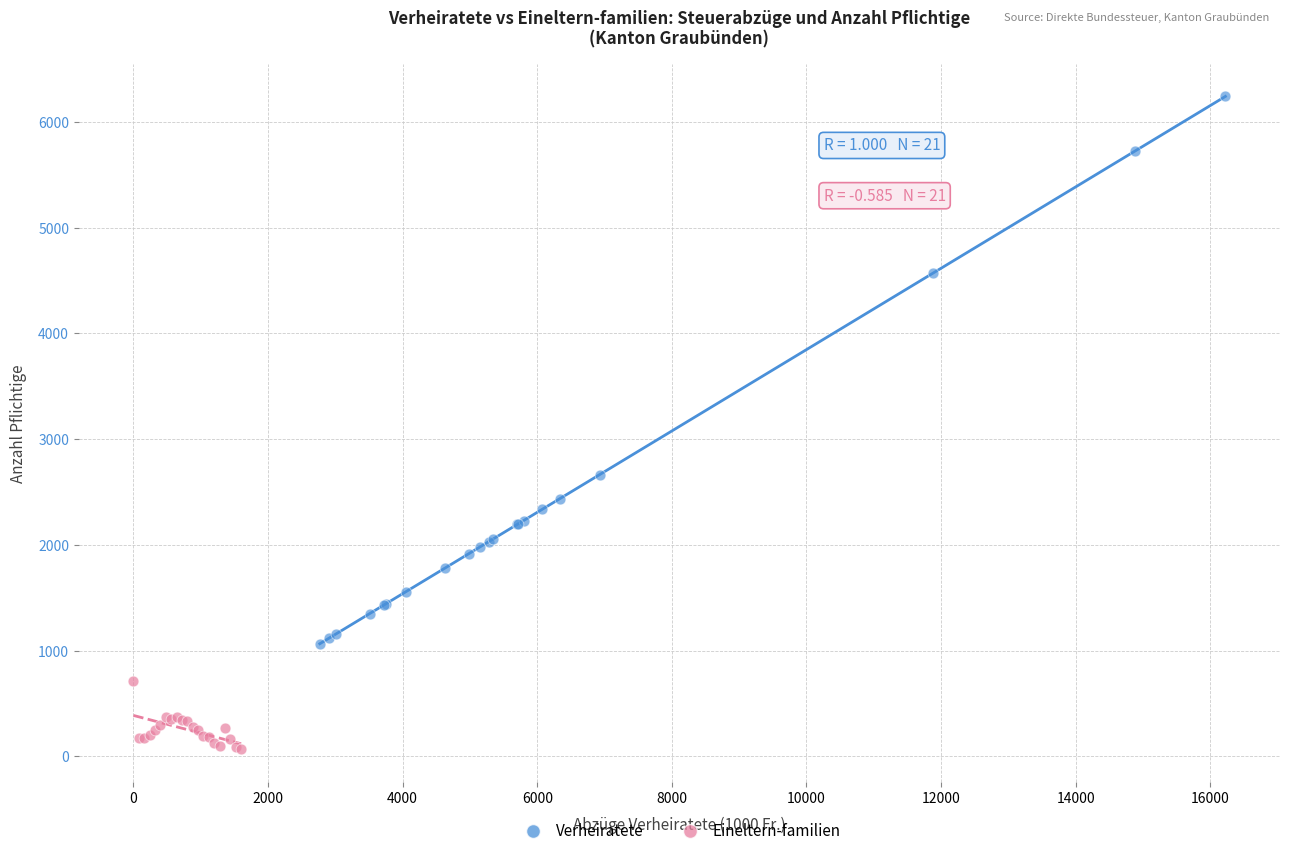

Which series reaches the maximum Y coordinate?

Verheiratete